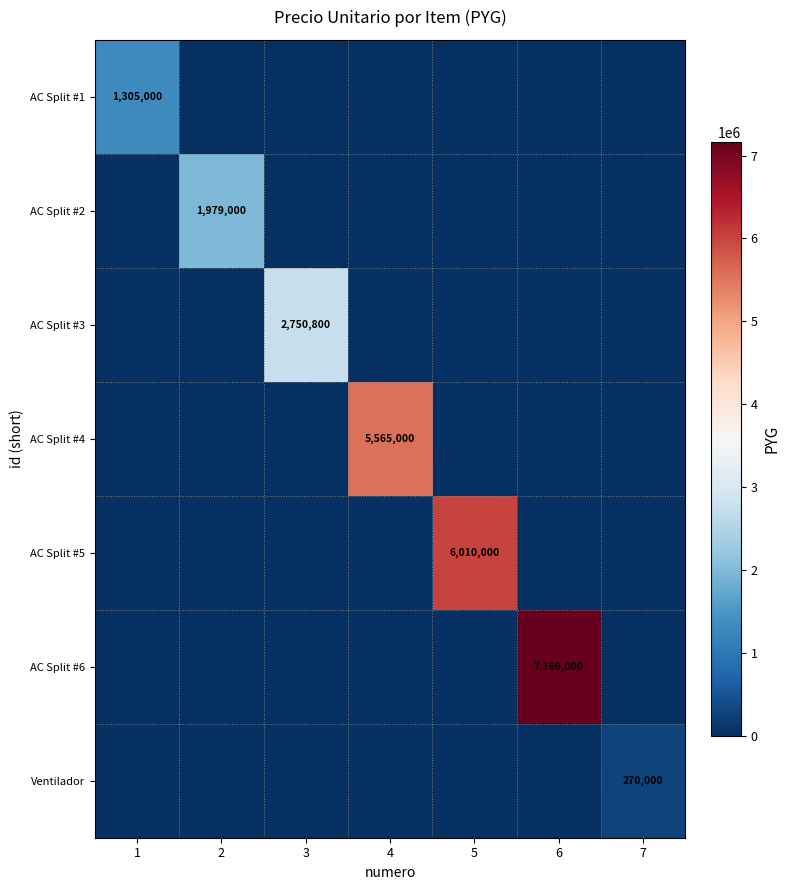

At which label is AC Split #5 closest to 3005000?

1